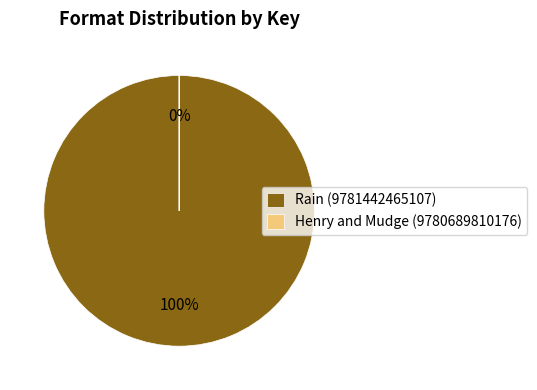

The Rain (9781442465107) slice represents 99% of the pie. True or false?

False